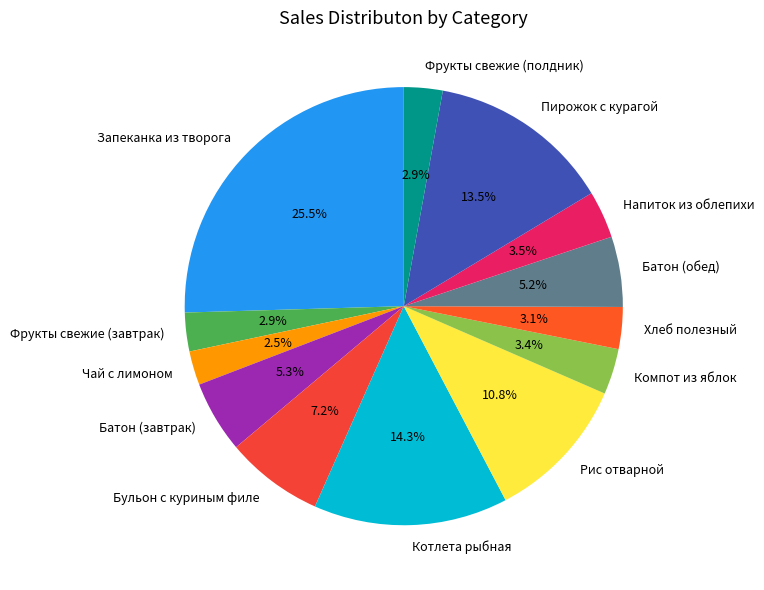

To the nearest percent, what is the difference between the Запеканка из творога and Фрукты свежие (завтрак) slice percentages?

23%